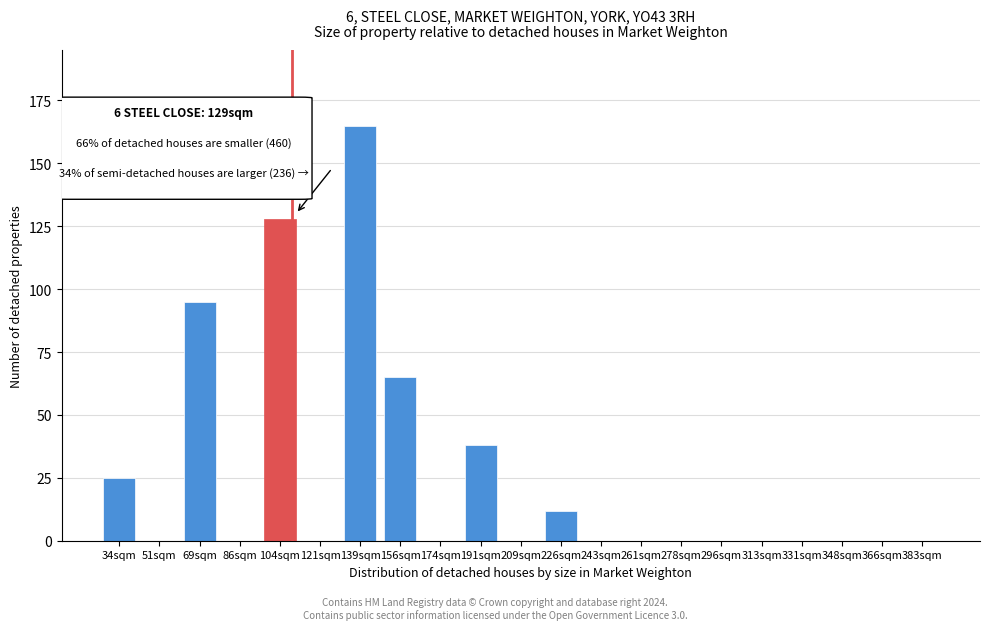

Reading left to right, list all the values displayed in this chart.

34sqm=25	51sqm=0	69sqm=95	86sqm=0	104sqm=128	121sqm=0	139sqm=165	156sqm=65	174sqm=0	191sqm=38	209sqm=0	226sqm=12	243sqm=0	261sqm=0	278sqm=0	296sqm=0	313sqm=0	331sqm=0	348sqm=0	366sqm=0	383sqm=0